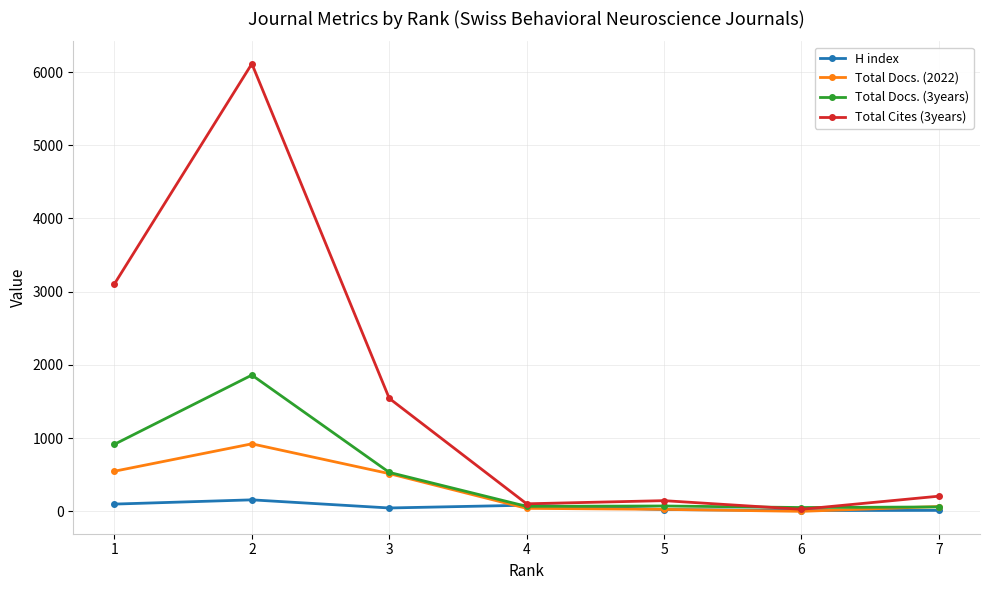

At how many categories does at least one series exceed 1898?

2